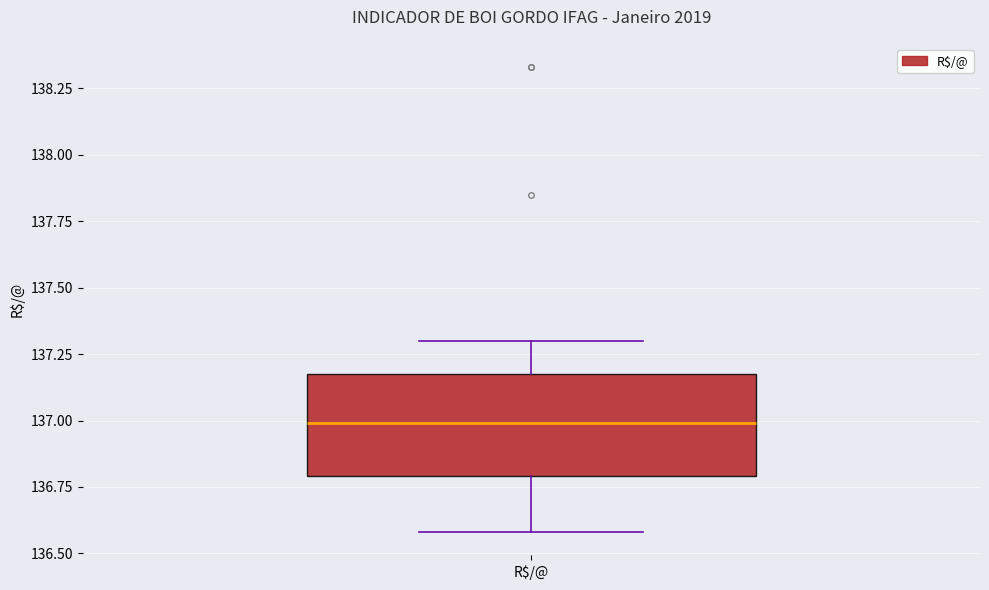

Transcribe this box plot: give where the median line is, the range the box spans, and where the two whiskers end, as read against the y-axis. The values are not printed on the chart, so give them approximately, as read against the axis.

median 137.0, box 136.8 to 137.2, whiskers 136.6 to 137.3